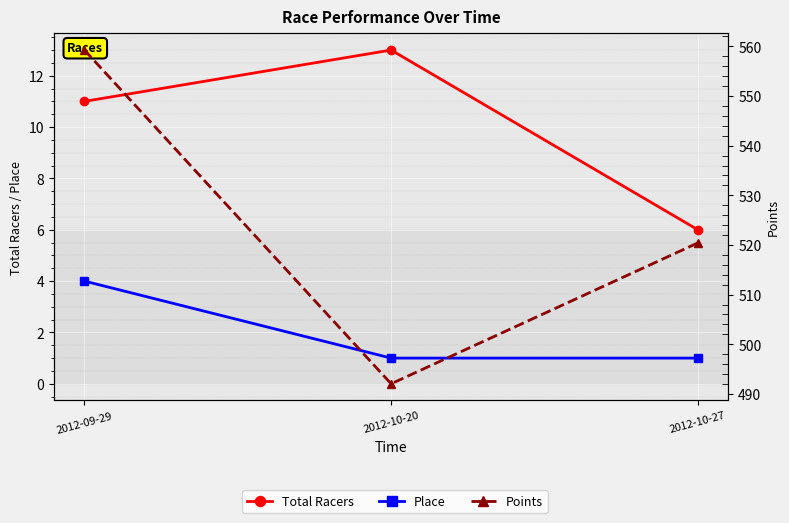

Reading left to right, extract all data points from this chart.

Total Racers: 11.0	13.0	6.0
Place: 4.0	1.0	1.0
Points: 559.3	492.0	520.4